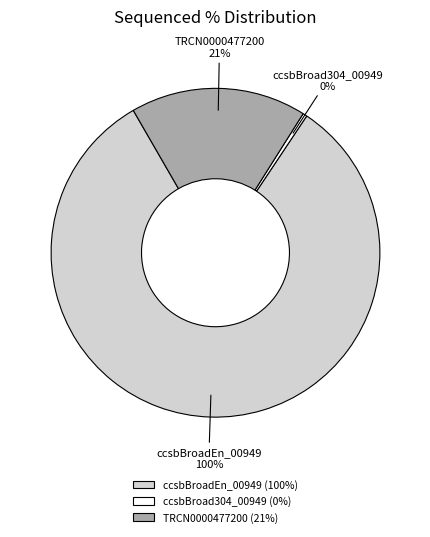

To the nearest percent, what percentage of the pie is TRCN0000477200?

17%